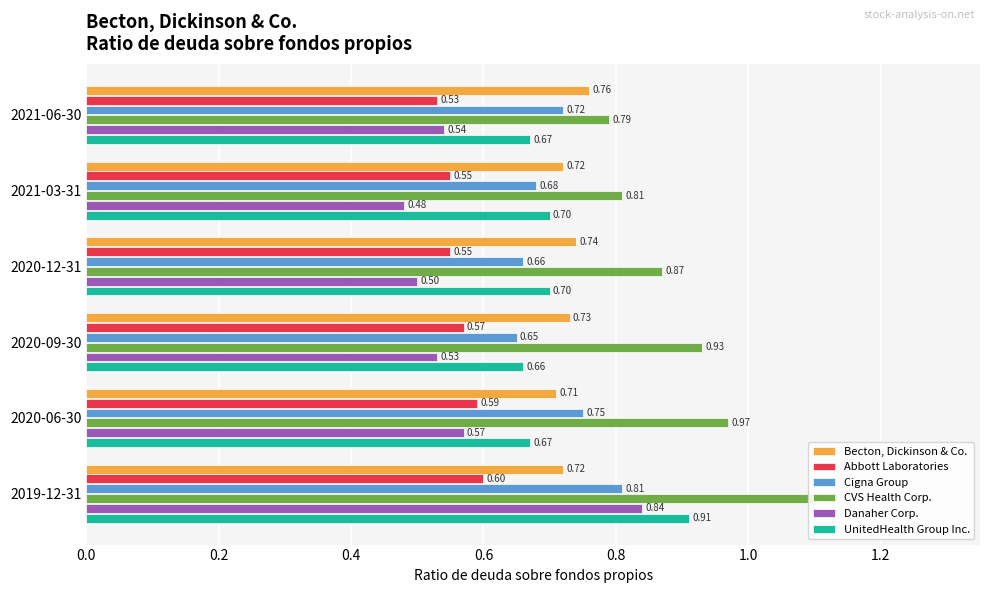

Which series changed the most between 2021-06-30 and 2021-03-31?

Danaher Corp.